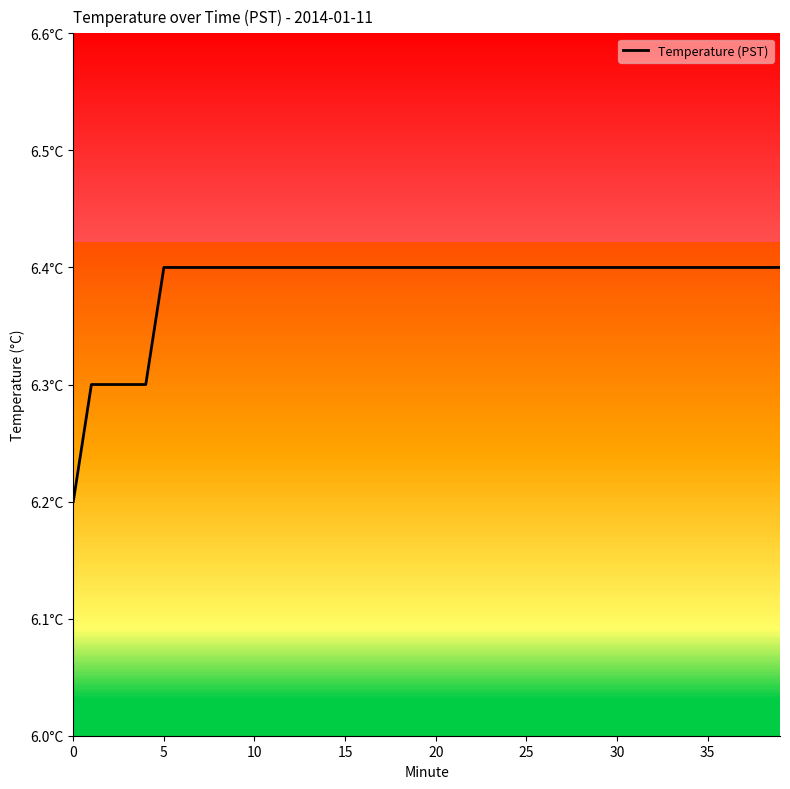

What is the label of the 25th point from the right?

15